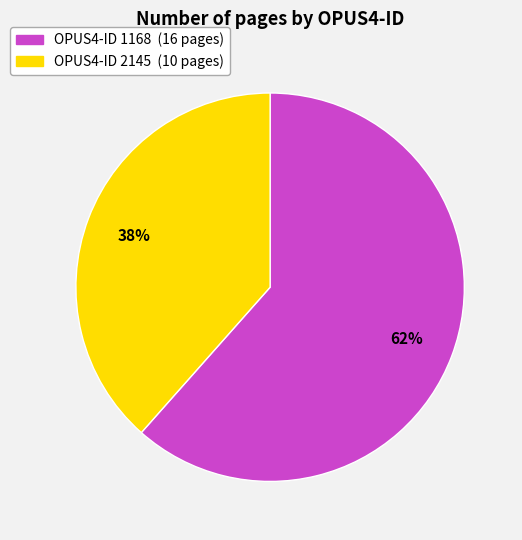

To the nearest percent, what is the average slice percentage?

50%